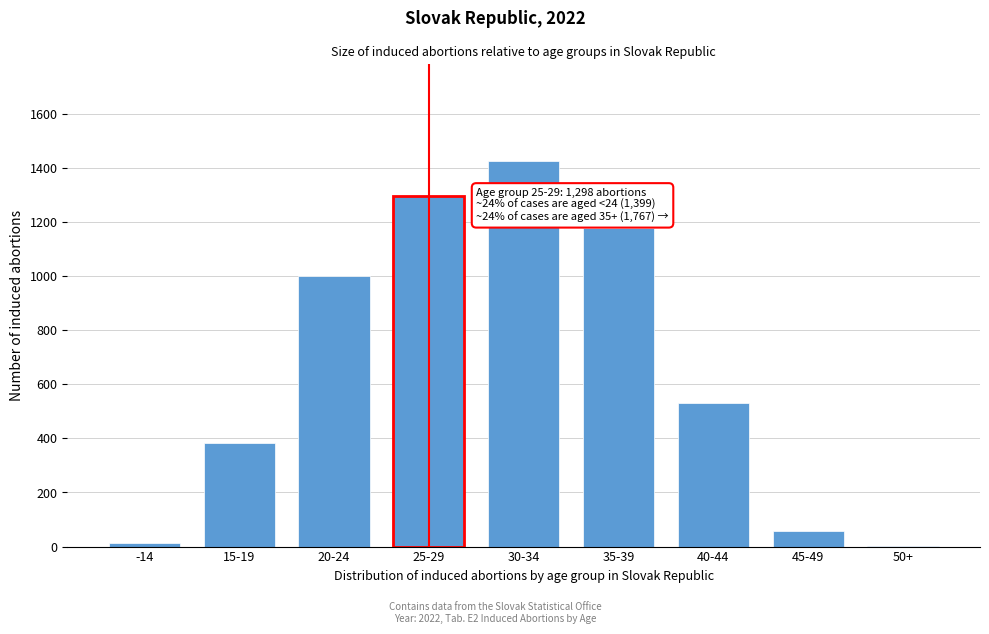

Reading left to right, extract all data points from this chart.

-14=14	15-19=383	20-24=1002	25-29=1298	30-34=1427	35-39=1177	40-44=530	45-49=59	50+=1